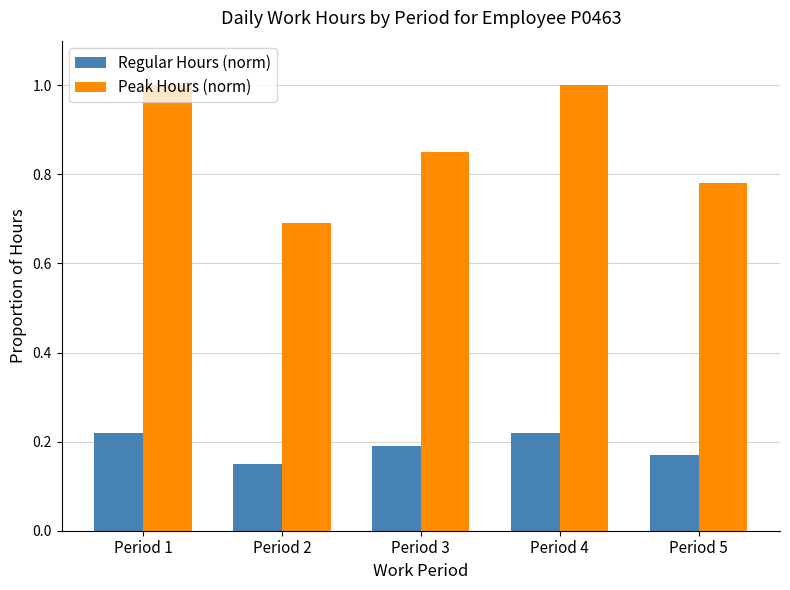

At how many categories does at least one series exceed 0?

5